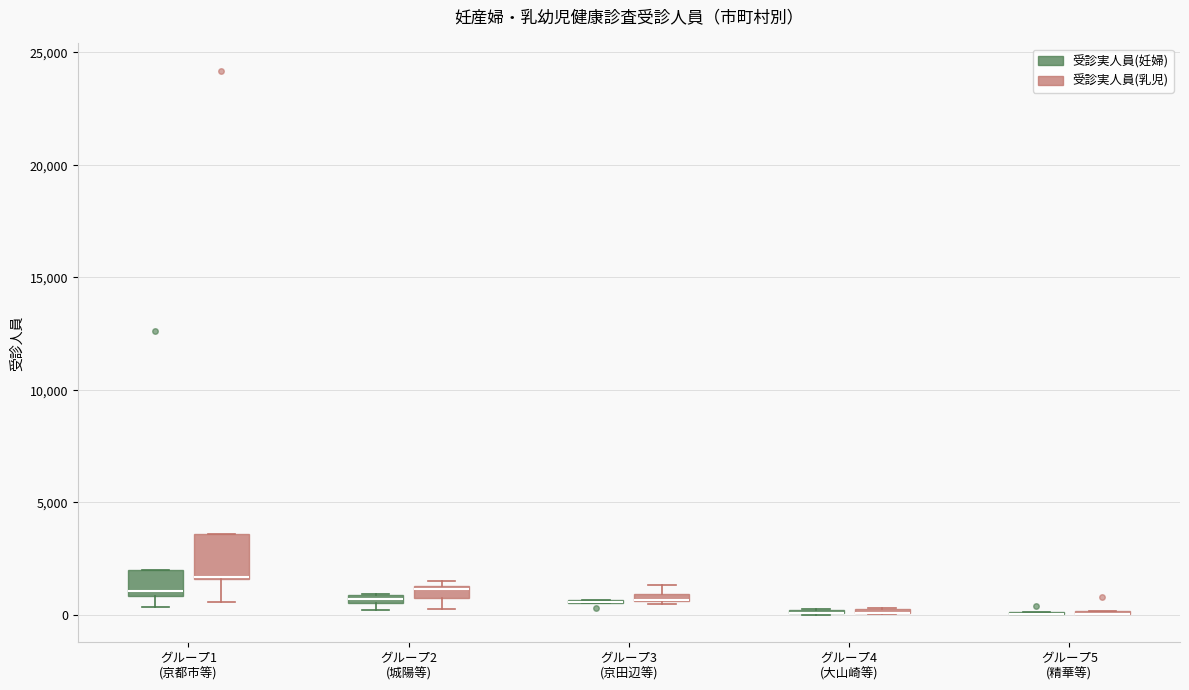

Comparing the boxes themselves (not the whiskers), which one is the tallest?

グループ1 (京都市等) (受診実人員(乳児))